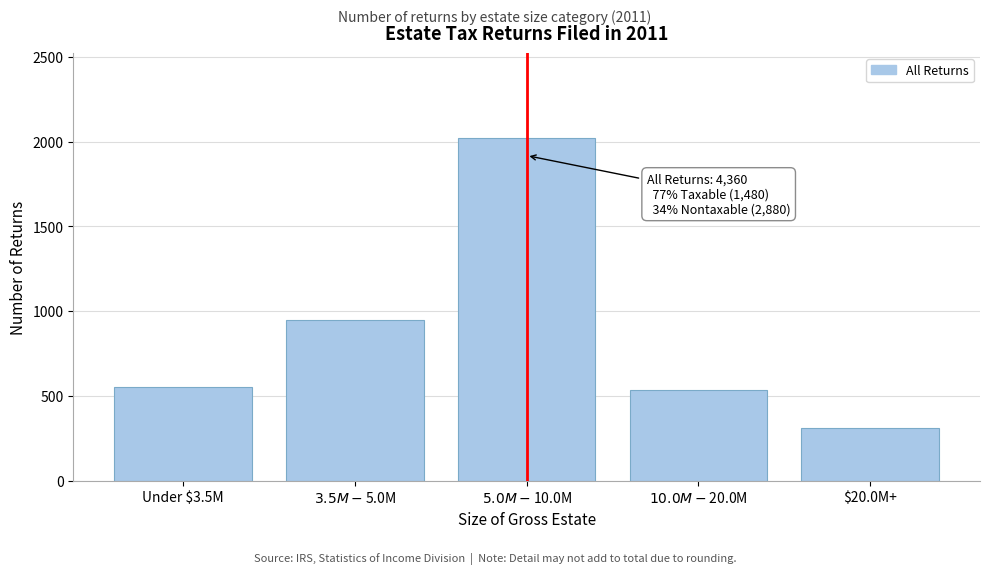

Reading left to right, list all the values displayed in this chart.

551	946	2019	534	310